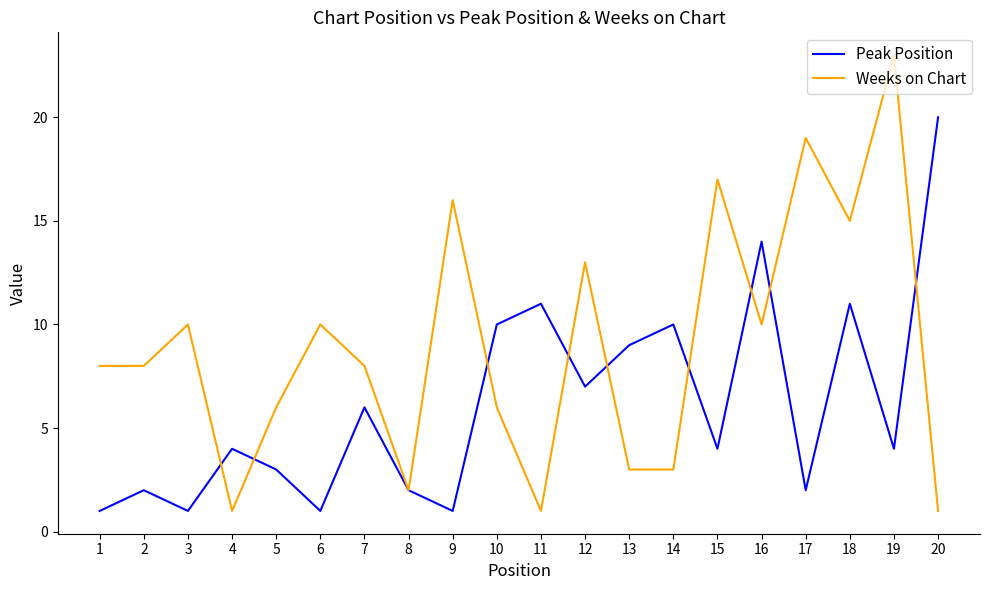

Which series changed the most between 4 and 5?

Weeks on Chart